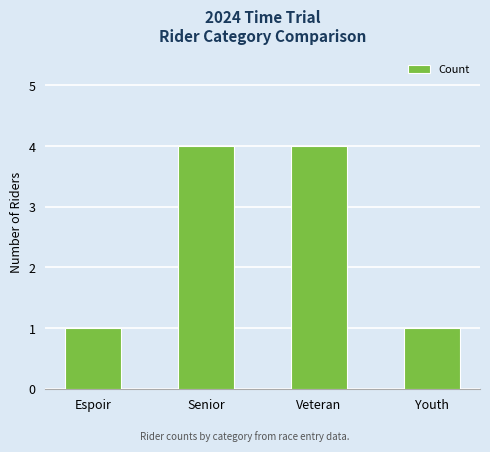

What is the difference between the second highest and minimum values?

3